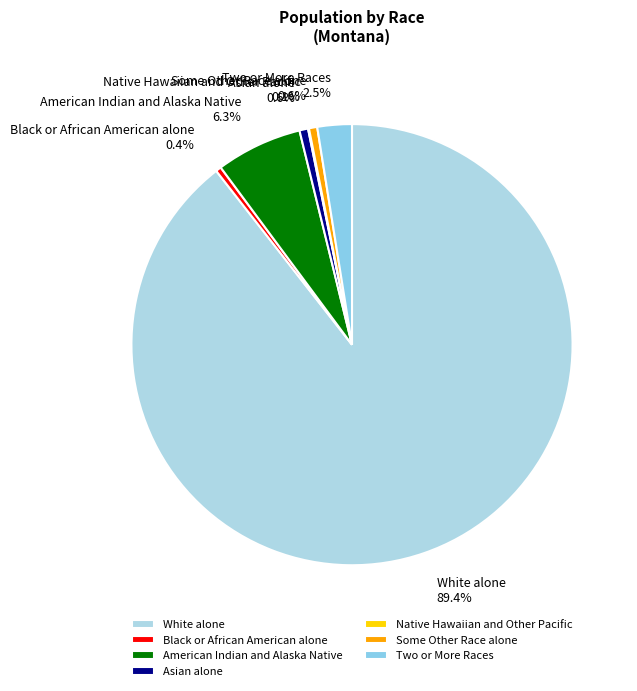

Approximately how many times larger is the value at Two or More Races compared to Asian alone?

4.0